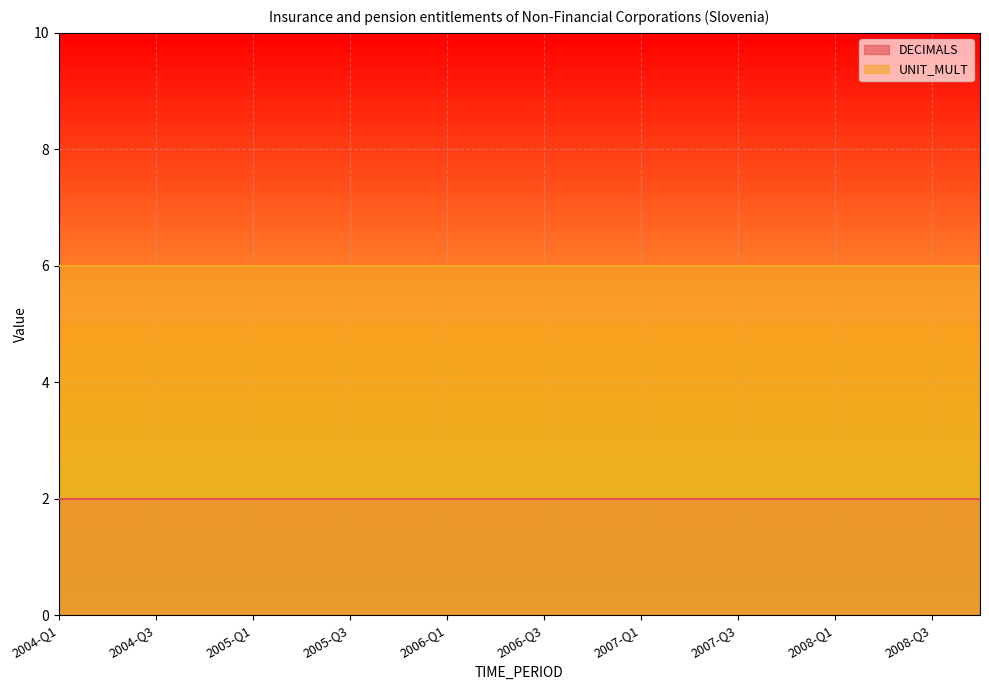

What is the value of the DECIMALS point at the 1st from the left?

2